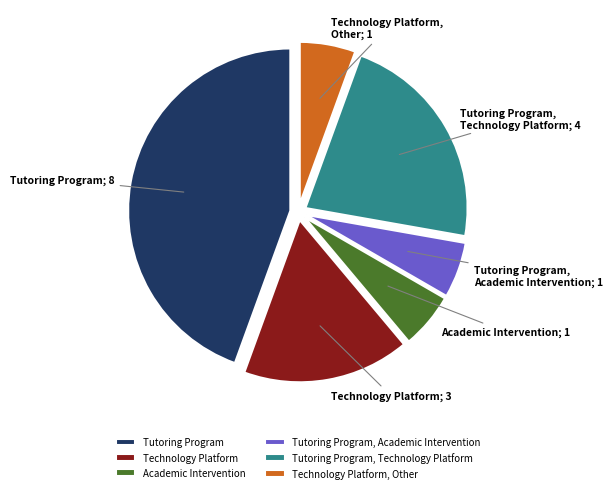

Which category has the biggest portion of the pie?

Tutoring Program